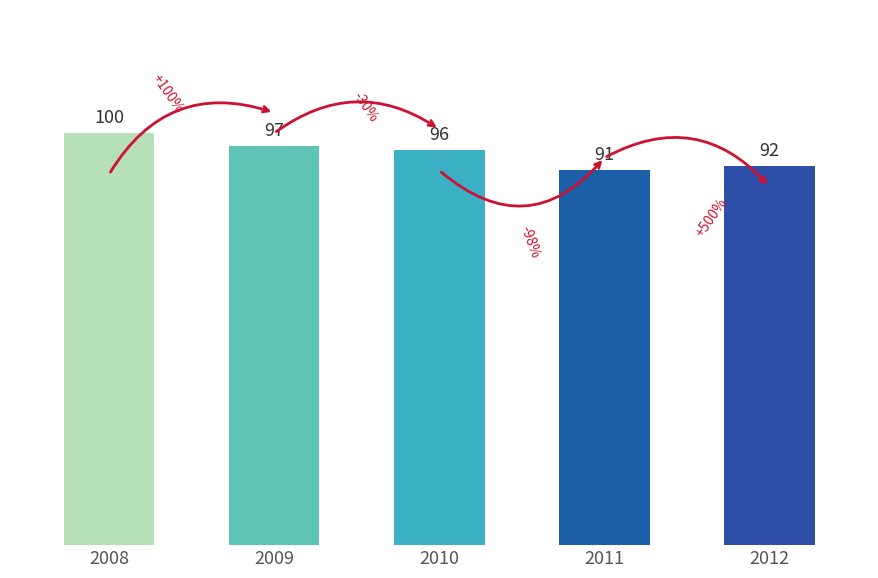

Is it true that the value at 2008 is 100?

True